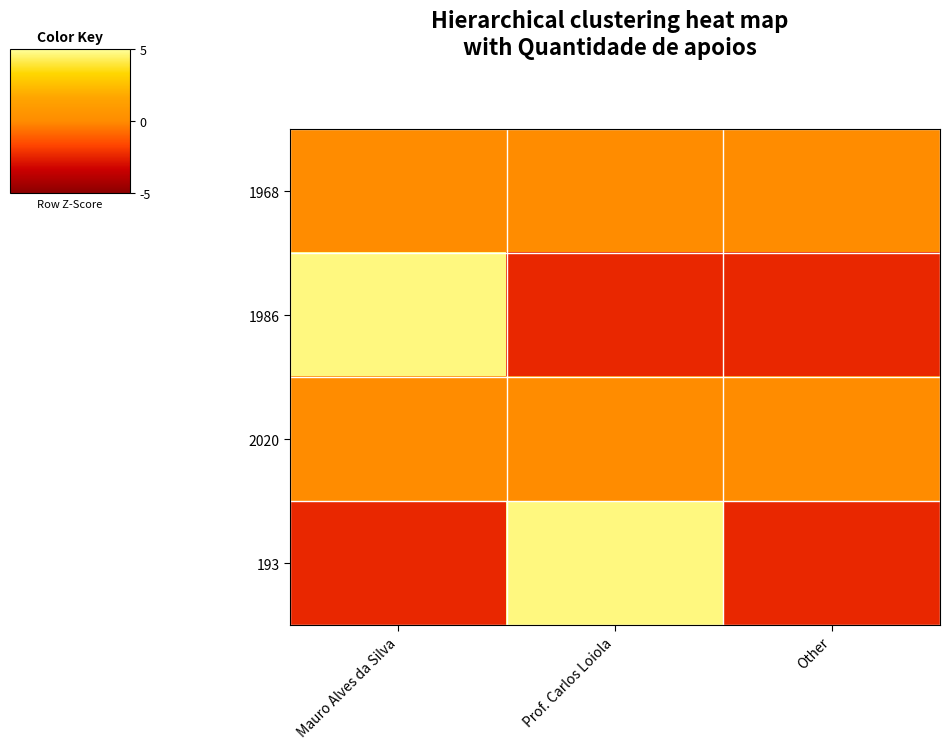

List the series in order of their peak value, lowest first.

1968, 2020, 1986, 193